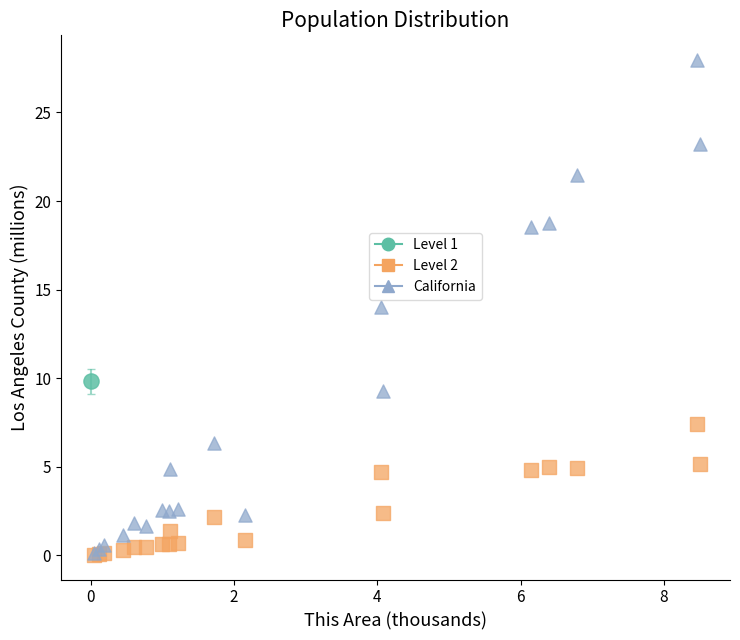

What are all the series names shown in the legend?

Level 1, Level 2, California